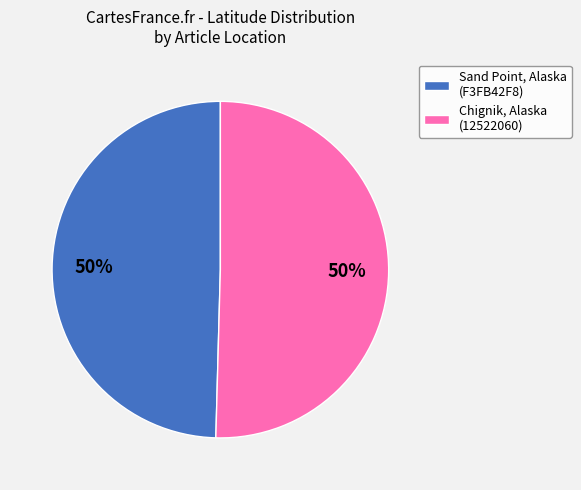

True or false: Chignik, Alaska (12522060) accounts for 50% of the total.

True